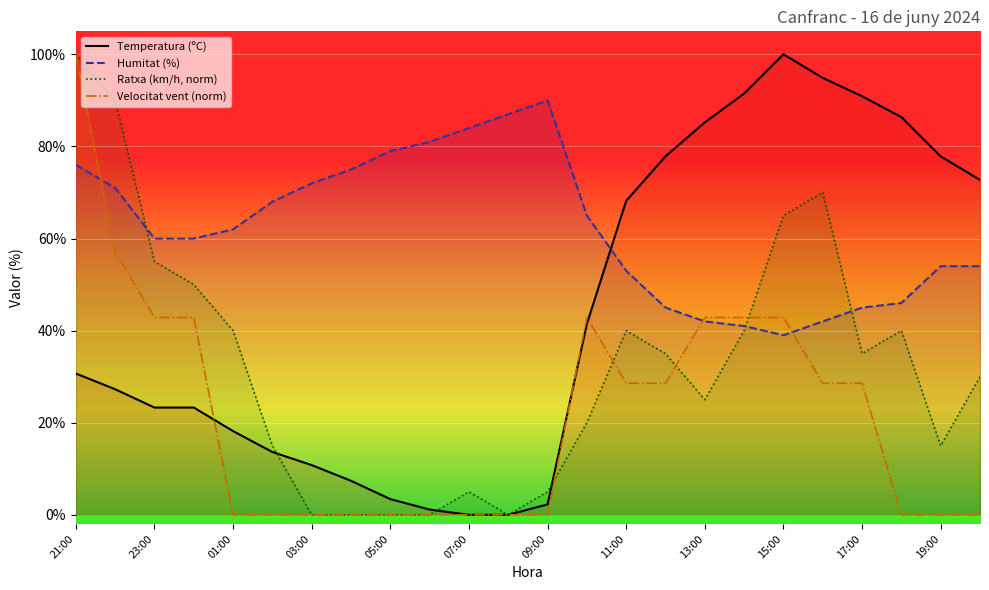

Which series ends up on top after the final intersection of Temperatura (ºC) and Humitat (%)?

Temperatura (ºC)